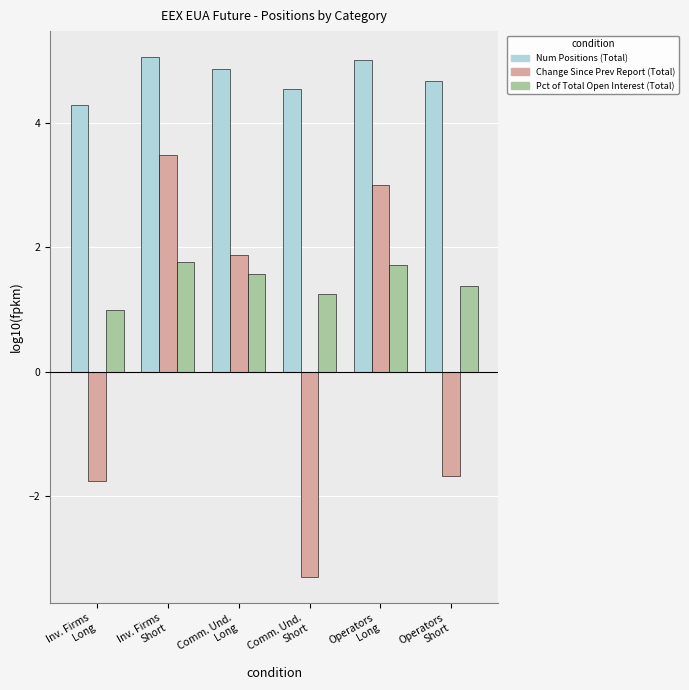

At how many categories does at least one series exceed 1?

6